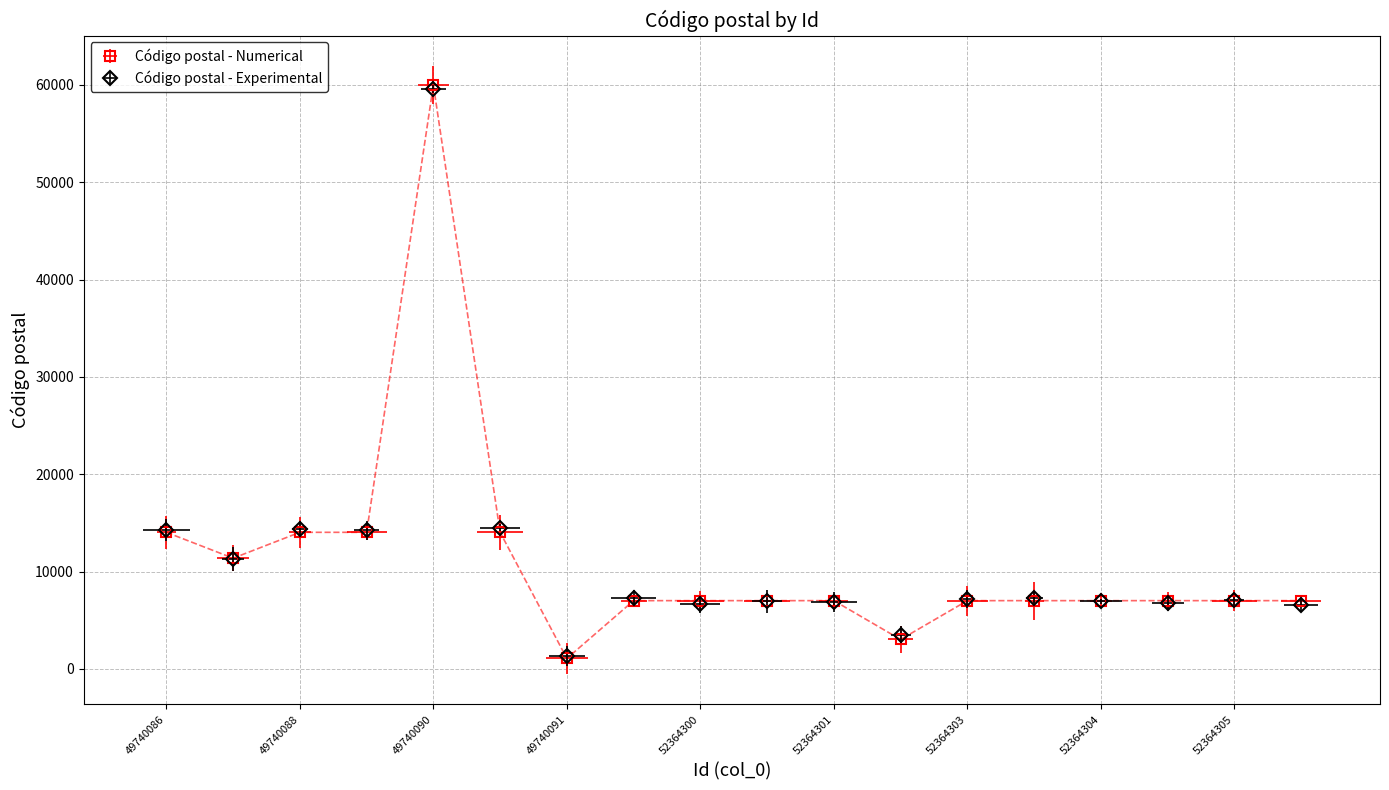

At which category does Experimental reach its first local peak?

49740090